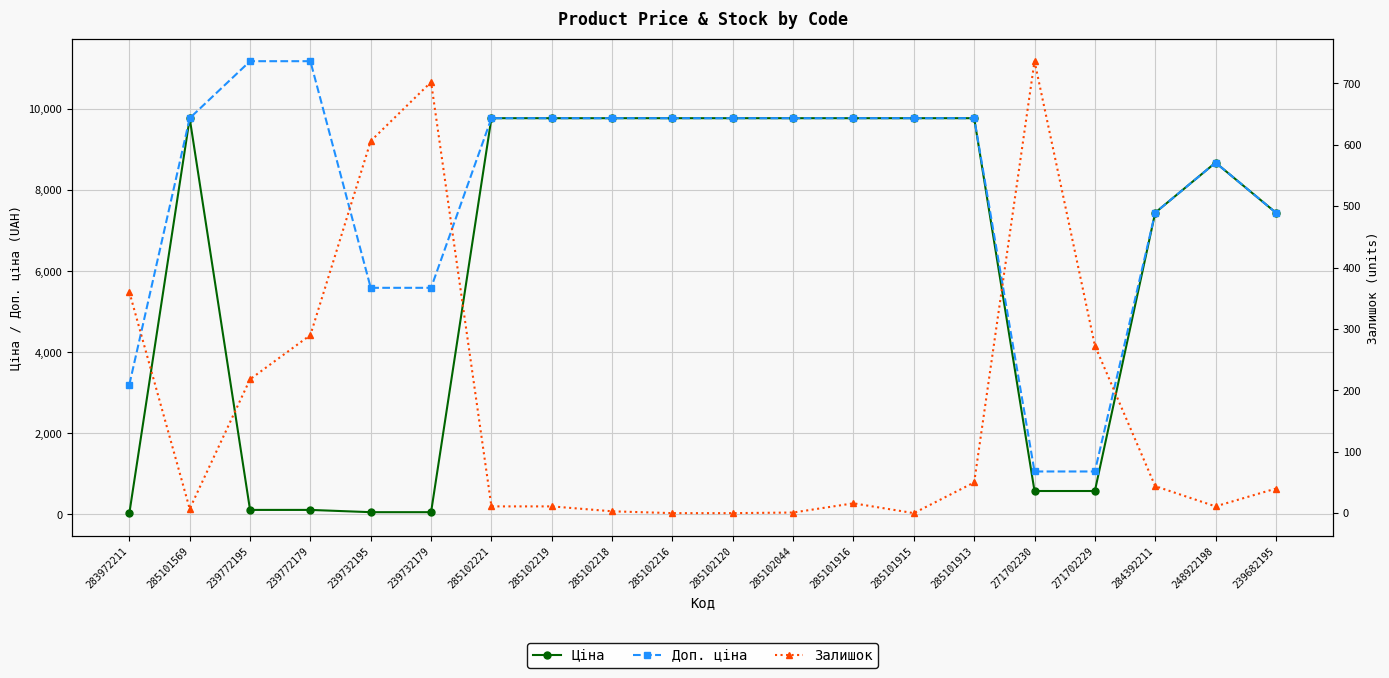

What is the maximum value for Ціна?

9775.5